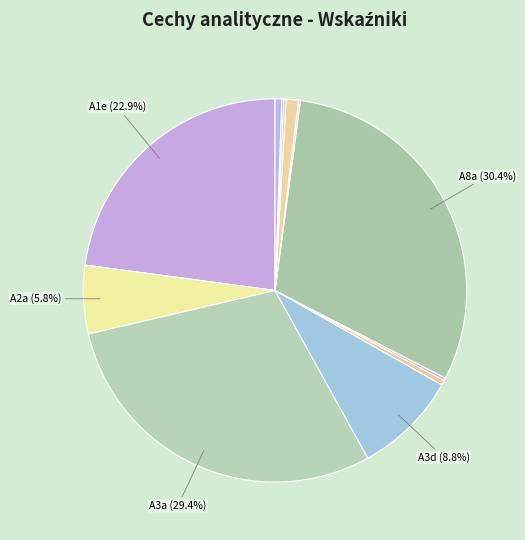

Is there any slice that represents more than half of the pie?

No